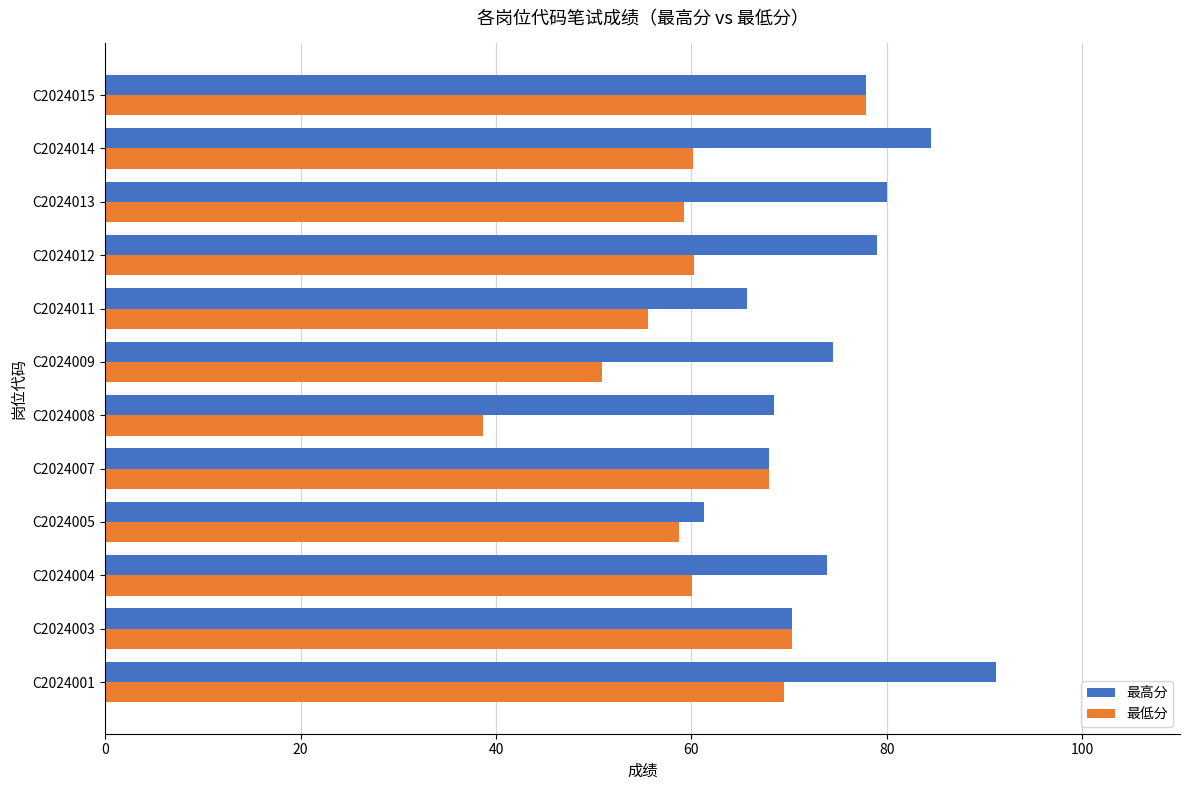

Rank the series by their average value, from highest to lowest.

最高分, 最低分